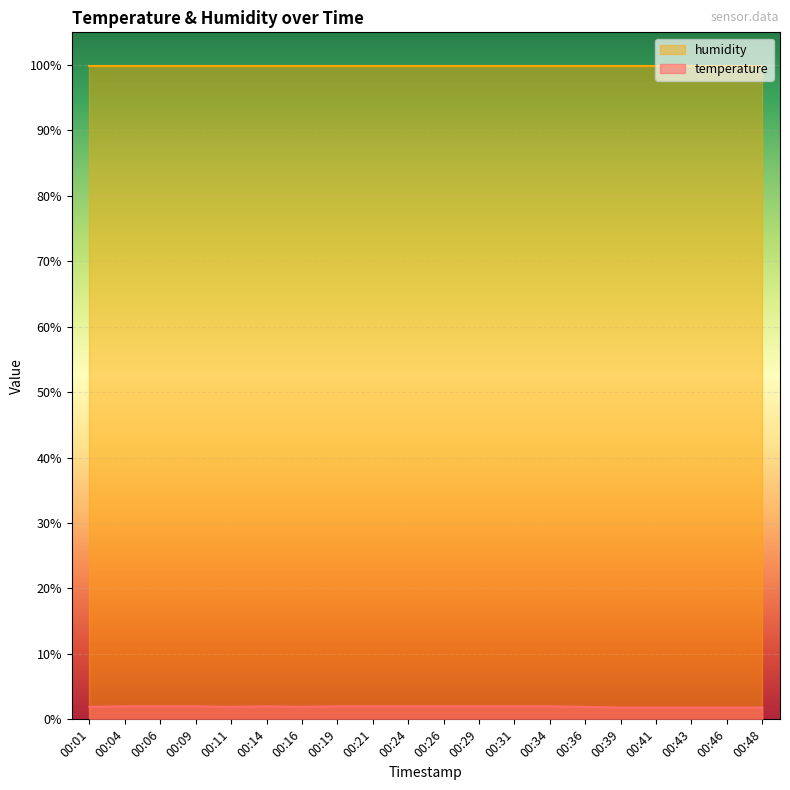

How many interior local peaks (higher than both neighbors) does the data have?

1